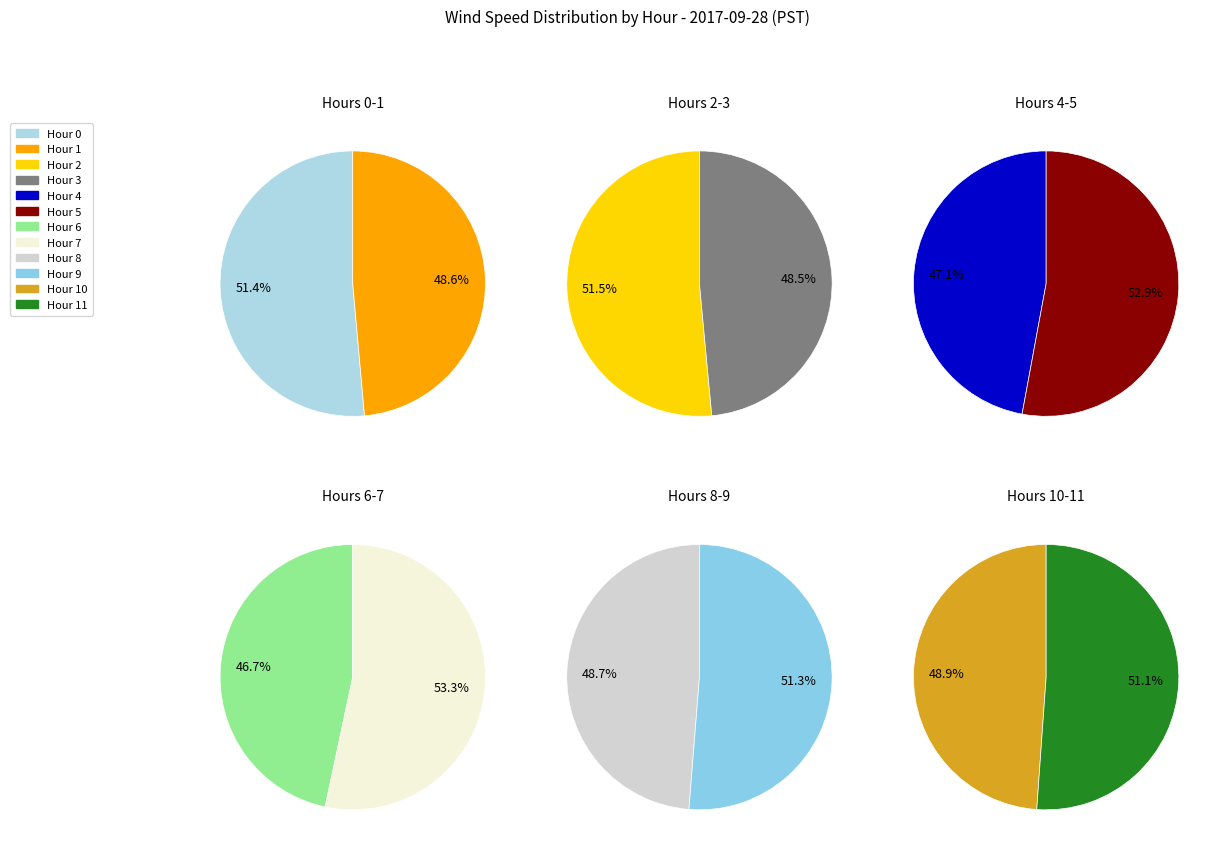

Does any single category account for the majority?

No